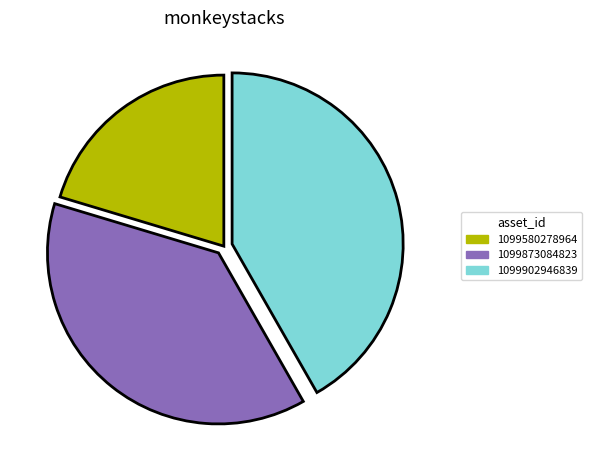

Is it true that 1099902946839 is 42% of the pie?

True